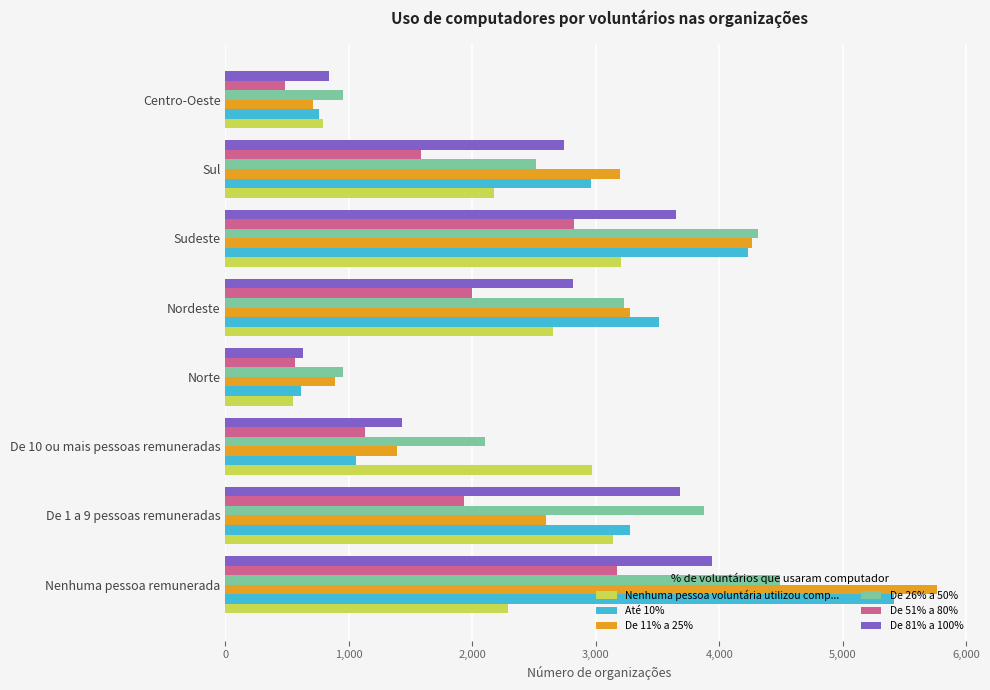

List the labels in order of Até 10% value, largest first.

Nenhuma pessoa remunerada, Sudeste, Nordeste, De 1 a 9 pessoas remuneradas, Sul, De 10 ou mais pessoas remuneradas, Centro-Oeste, Norte